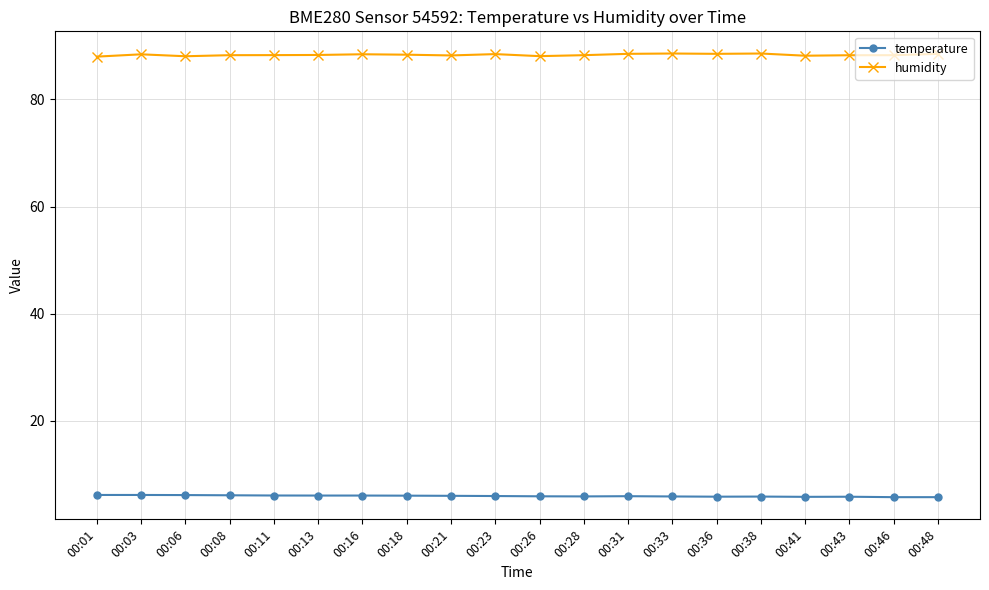

What is the sum of the temperature values at 00:18 and 00:23?

12.0